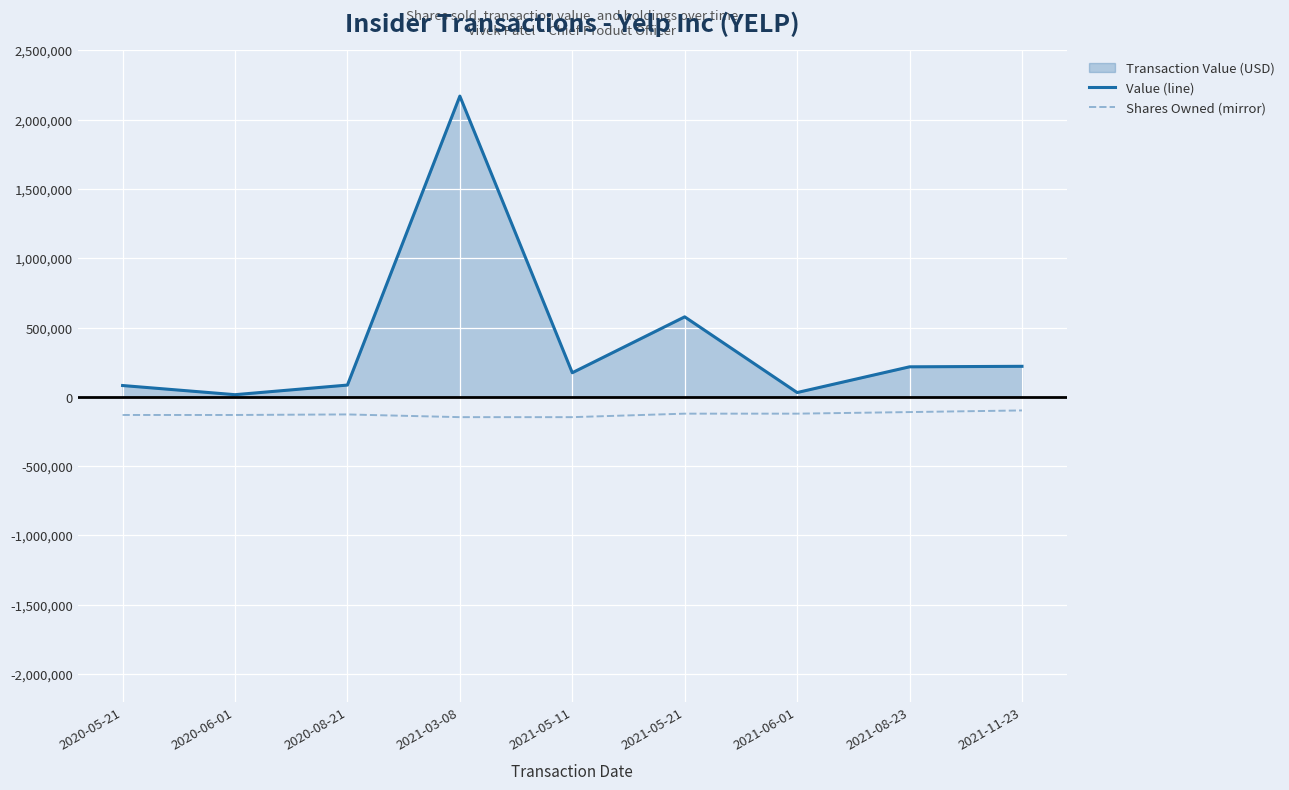

Reading left to right, what are all the values shown in this chart?

transactionValue (line): 2020-05-21=81378	2020-06-01=15278	2020-08-21=84676	2021-03-08=2169532	2021-05-11=173621	2021-05-21=576887	2021-06-01=30755	2021-08-23=216336	2021-11-23=219968
sharesOwned (mirror): 2020-05-21=-131107	2020-06-01=-131107	2020-08-21=-127237	2021-03-08=-146802	2021-05-11=-146802	2021-05-21=-121590	2021-06-01=-121590	2021-08-23=-110150	2021-11-23=-98387